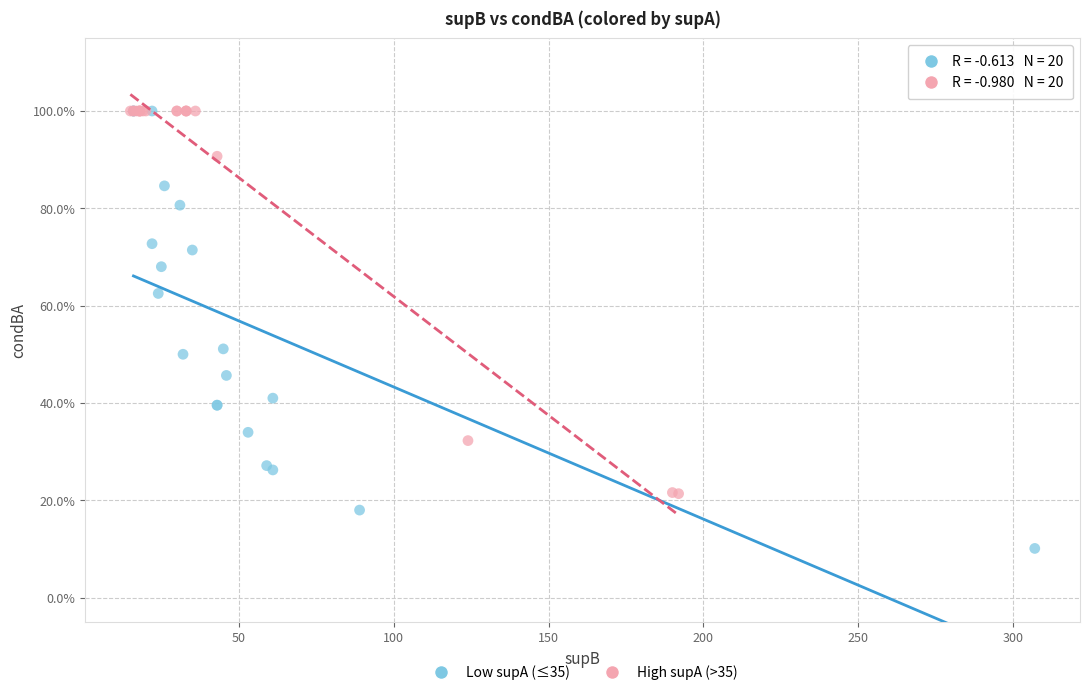

What are all the series names shown in the legend?

Low supA (≤35), High supA (>35)